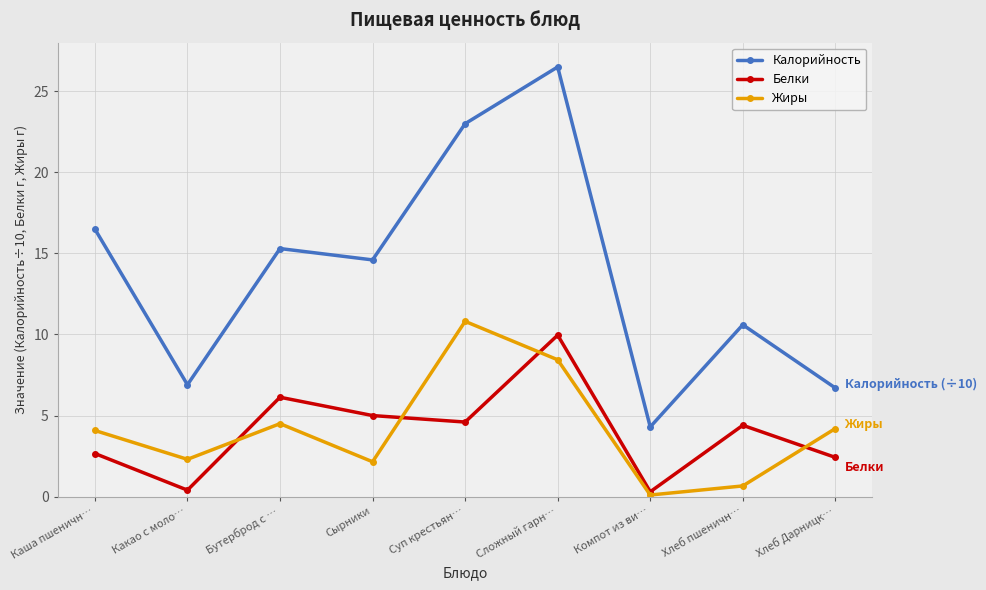

True or false: Калорийность has more than 2 interior local peaks.

True